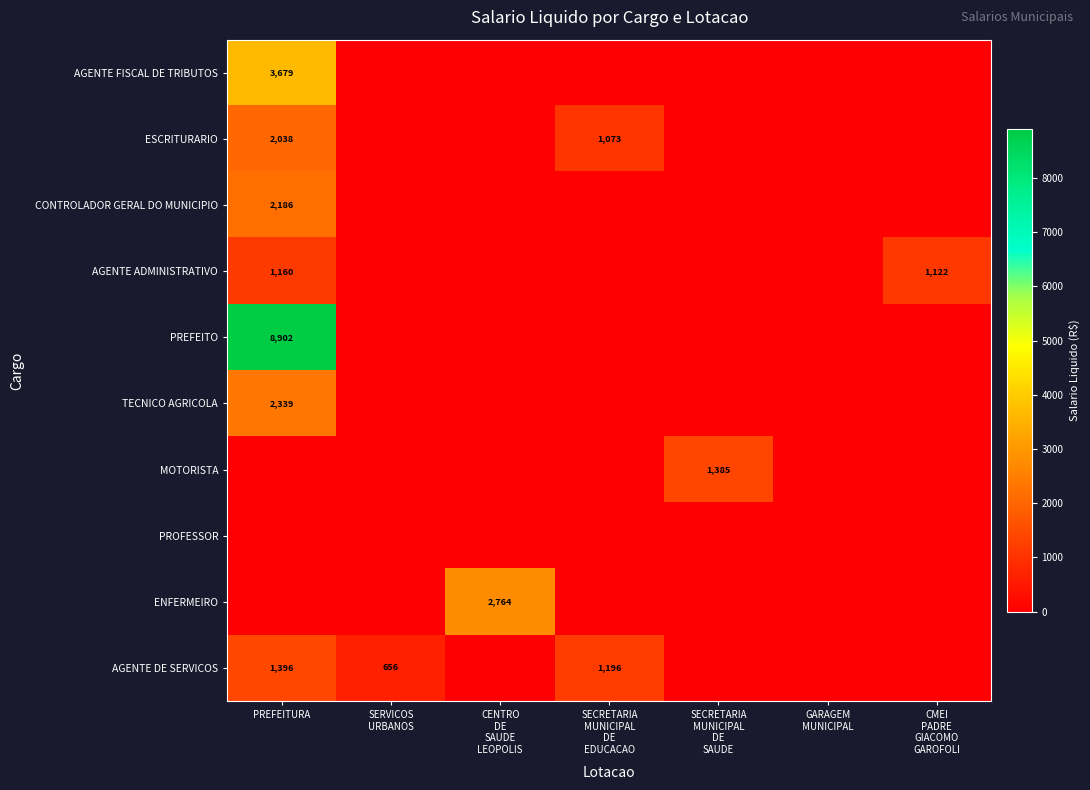

Is the value of AGENTE FISCAL DE TRIBUTOS at CMEI PADRE GIACOMO GAROFOLI greater than the value of AGENTE DE SERVICOS at PREFEITURA?

No